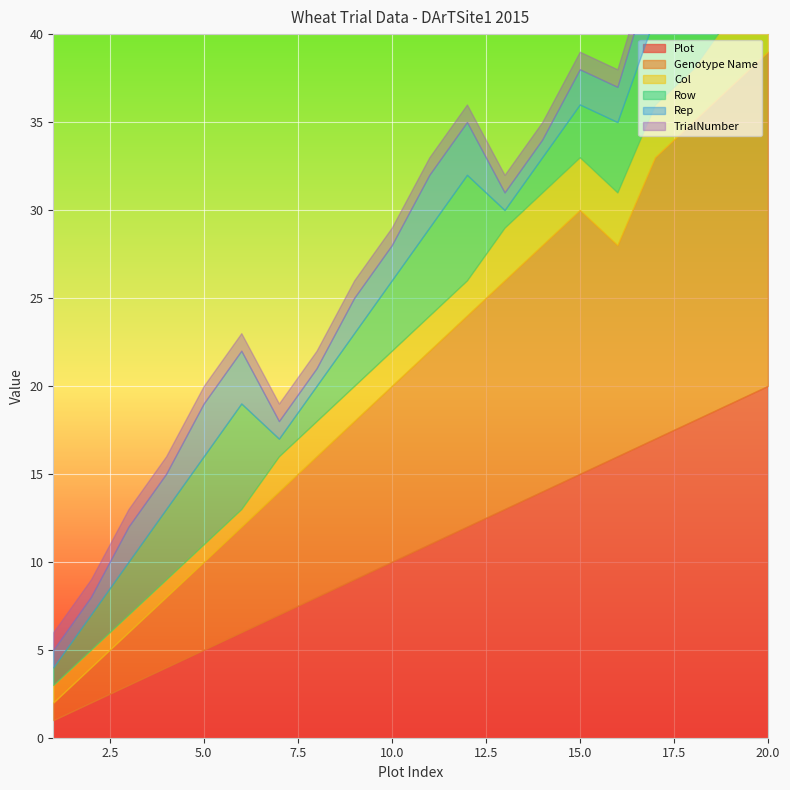

True or false: TrialNumber and Genotype Name cross at least once.

False